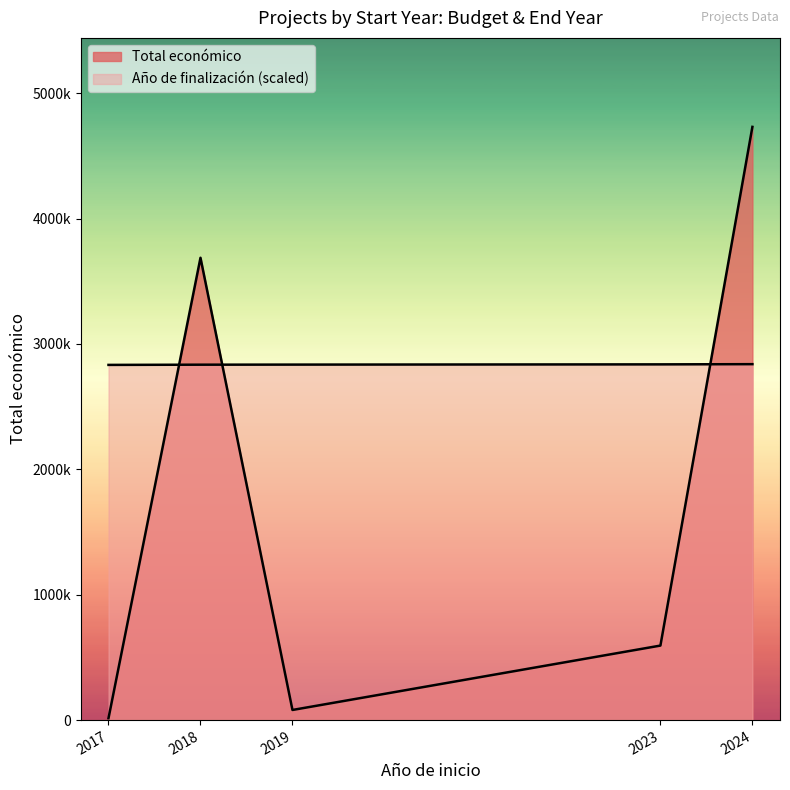

The Total económico series shows 2159 at 2017. True or false?

False